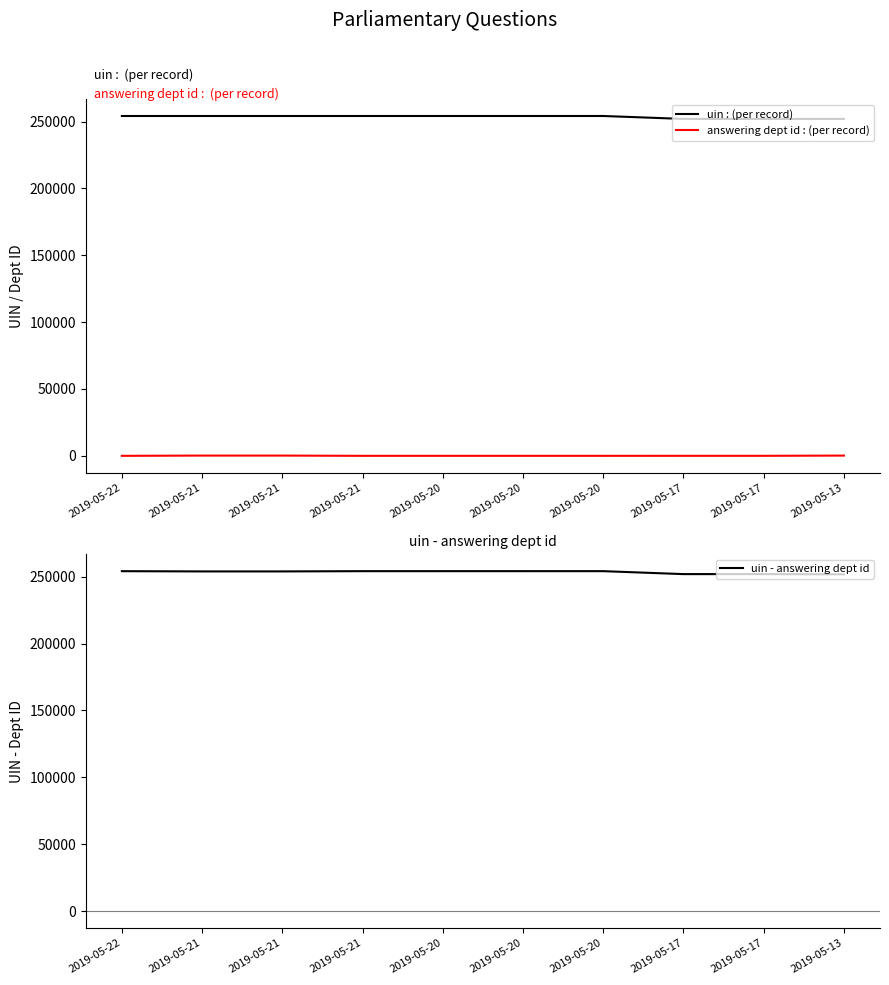

What is the value of the uin - answering dept id point at the 9th from the left?

251954